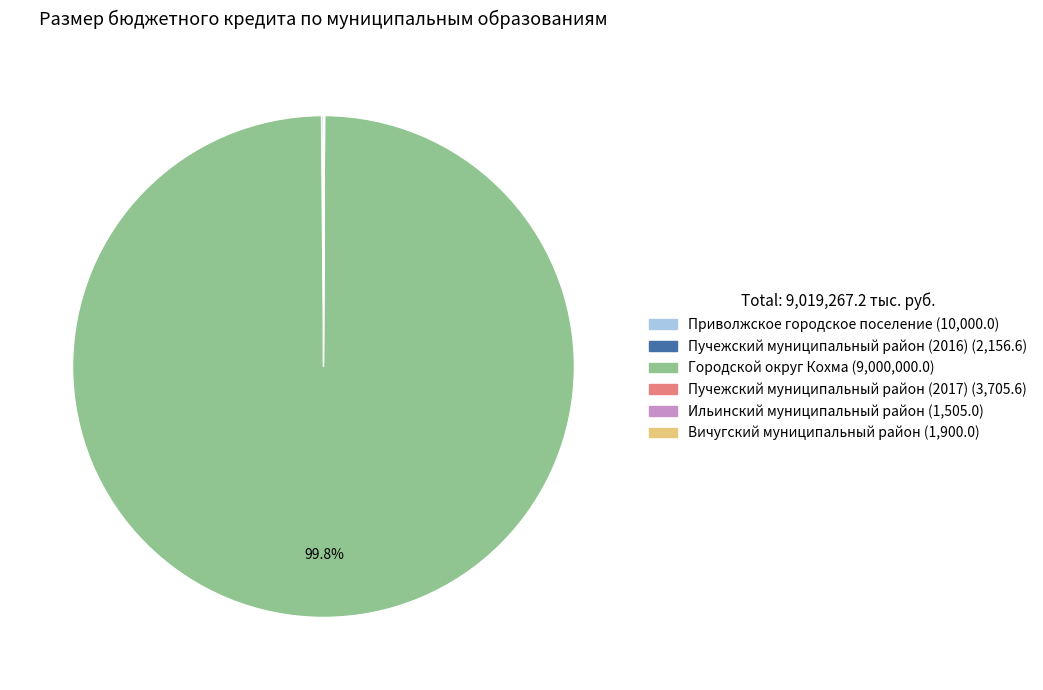

To the nearest percent, what is the average slice percentage?

17%